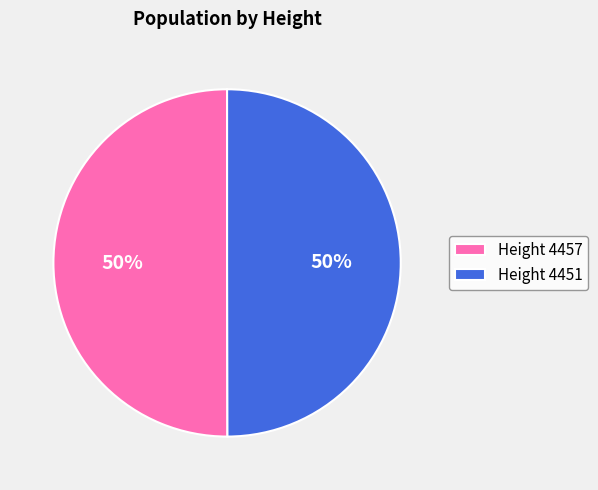

How many segments does this pie chart have?

2